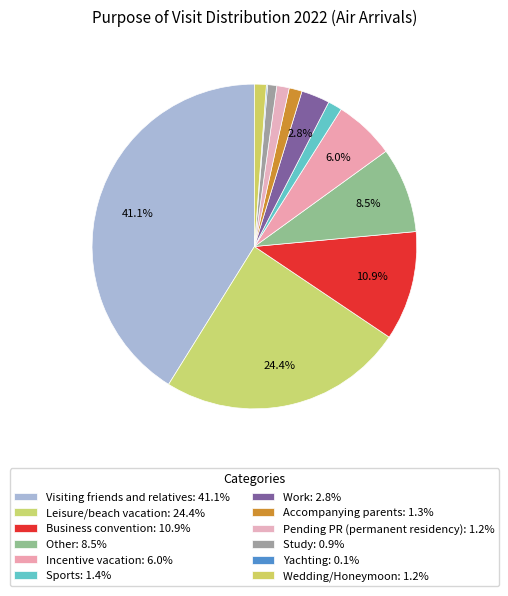

Is the sum of Accompanying parents and Work greater than half?

No